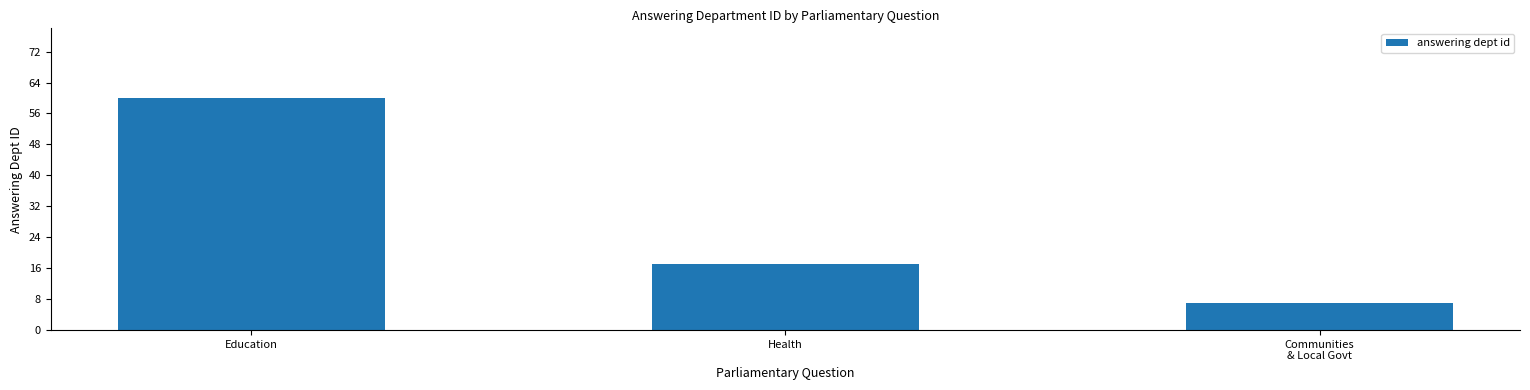

At which label does the data first exceed 17?

Education